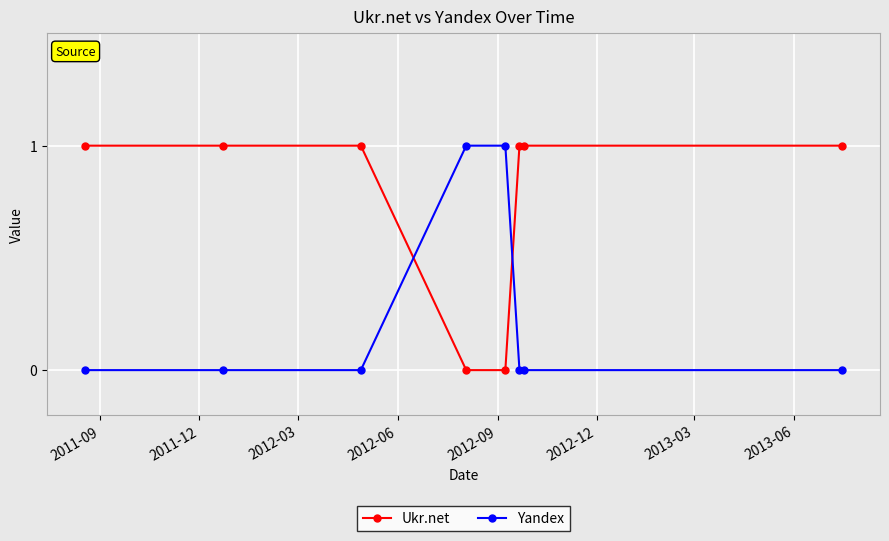

What are all the series names shown in the legend?

Ukr.net, Yandex